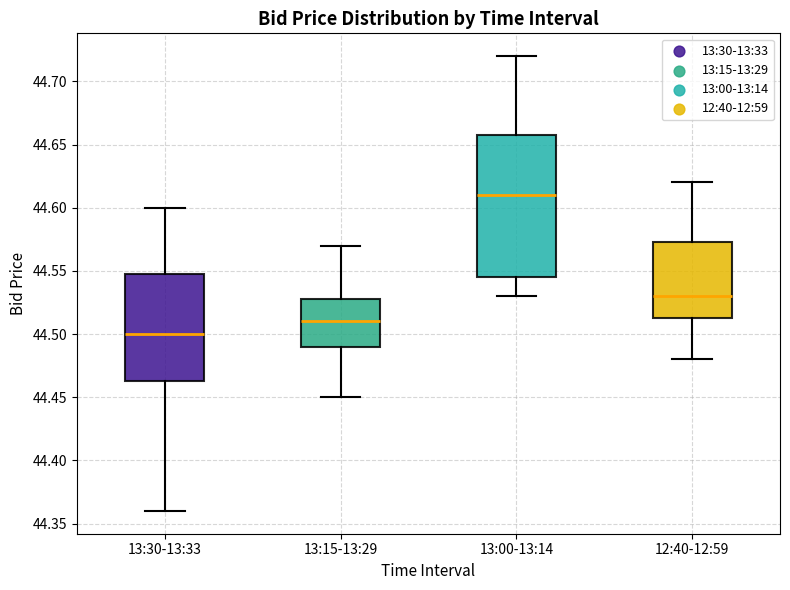

Reading left to right, read every box against the y-axis: the position of its median line, the range the box covers, and the ends of its whiskers. The values are not printed on the chart, so give them approximately, as read against the axis.

13:30-13:33: median 44.500, box 44.465 to 44.550, whiskers 44.360 to 44.600
13:15-13:29: median 44.510, box 44.490 to 44.530, whiskers 44.450 to 44.570
13:00-13:14: median 44.610, box 44.545 to 44.660, whiskers 44.530 to 44.720
12:40-12:59: median 44.530, box 44.515 to 44.575, whiskers 44.480 to 44.620